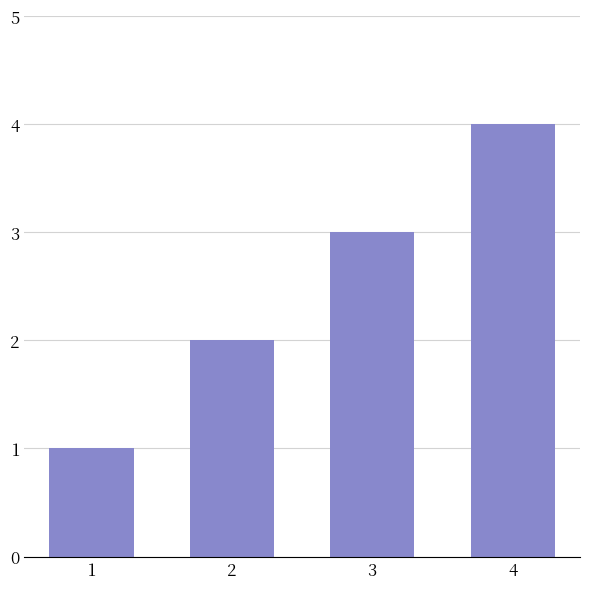

What is the value of the 1st bar from the left?

1